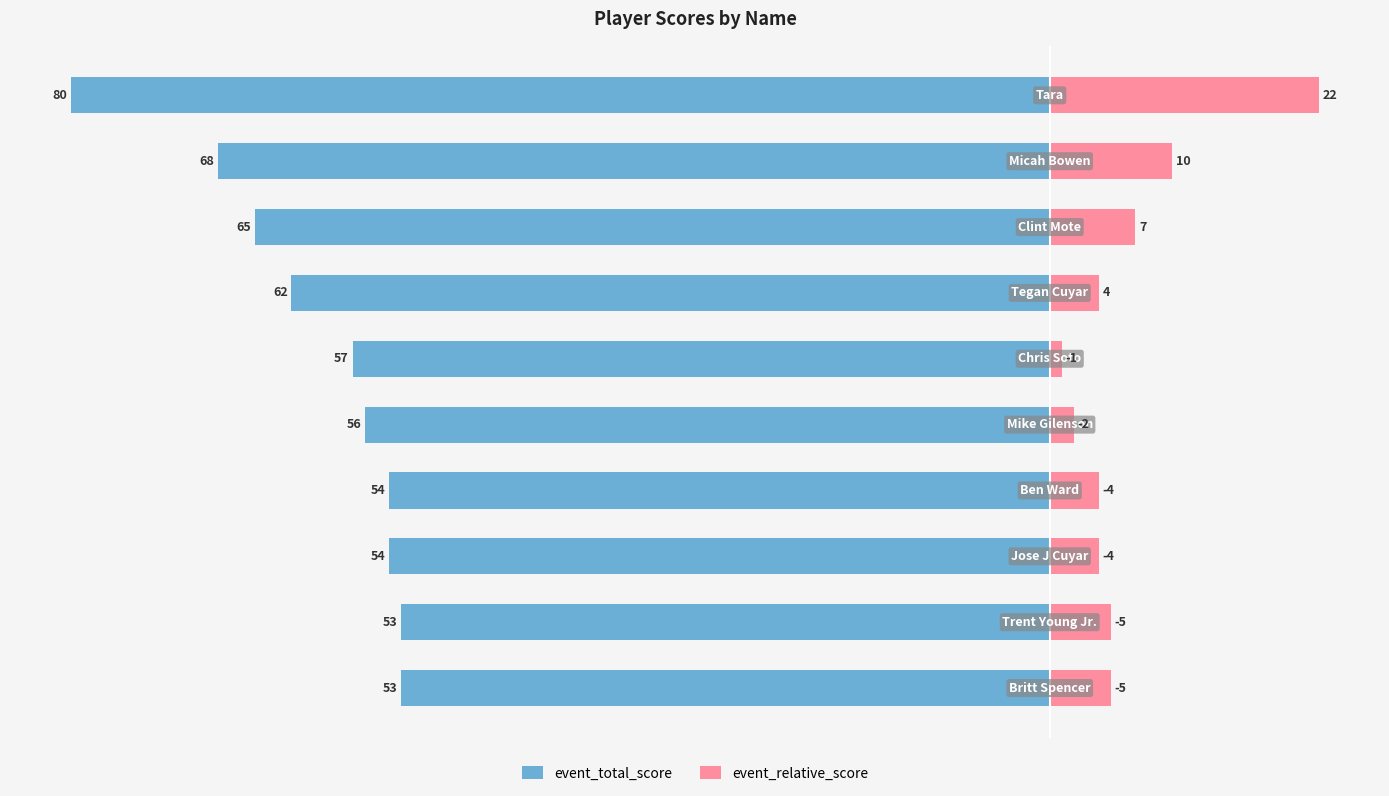

How many data points does each series have?

10